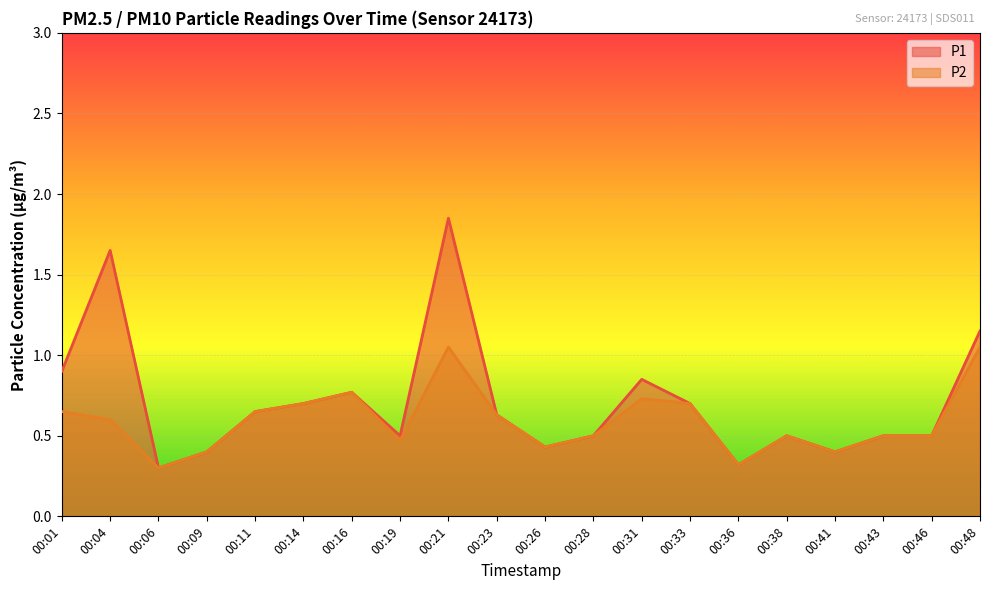

What is the value of the P2 point at the 11th from the left?

0.4